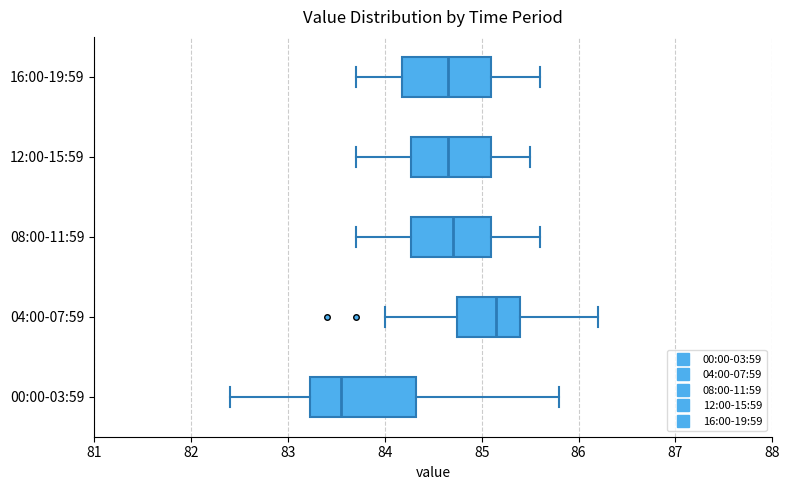

Where is the left edge of the box for 04:00-07:59 on the x-axis? The values are not printed on the chart, so give them approximately, as read against the axis.

84.8